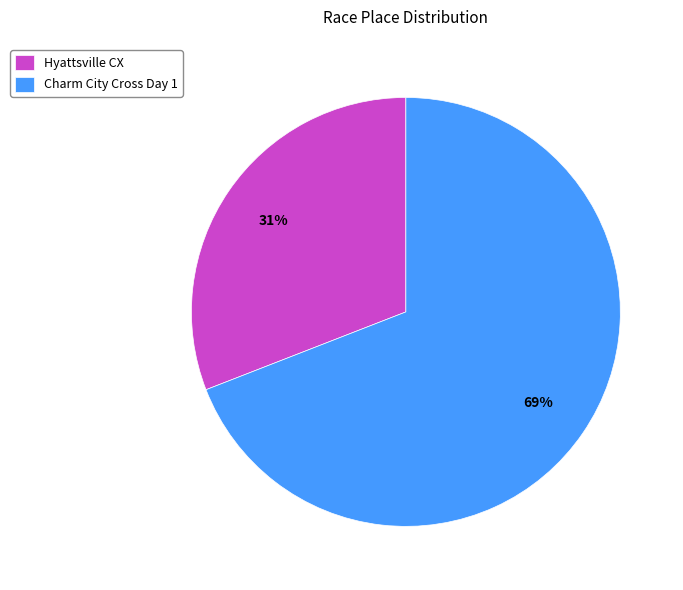

What percentage is the Charm City Cross Day 1 slice, to the nearest percent?

69%